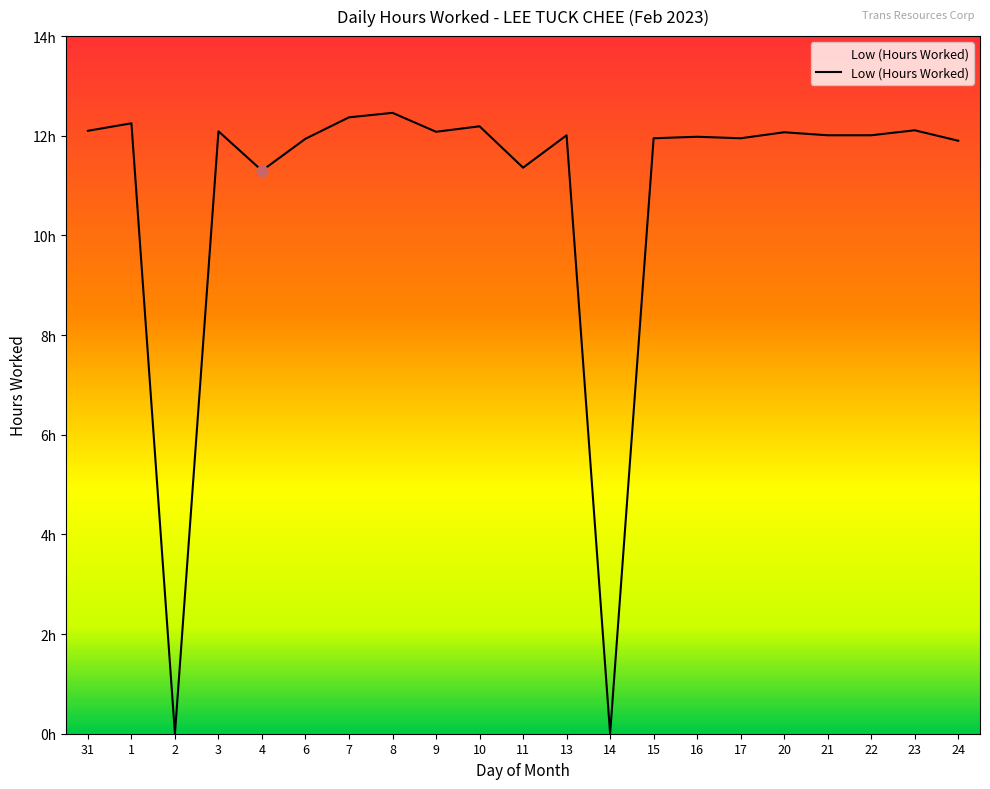

Approximately how many times larger is the value at 3 compared to 16?

1.0